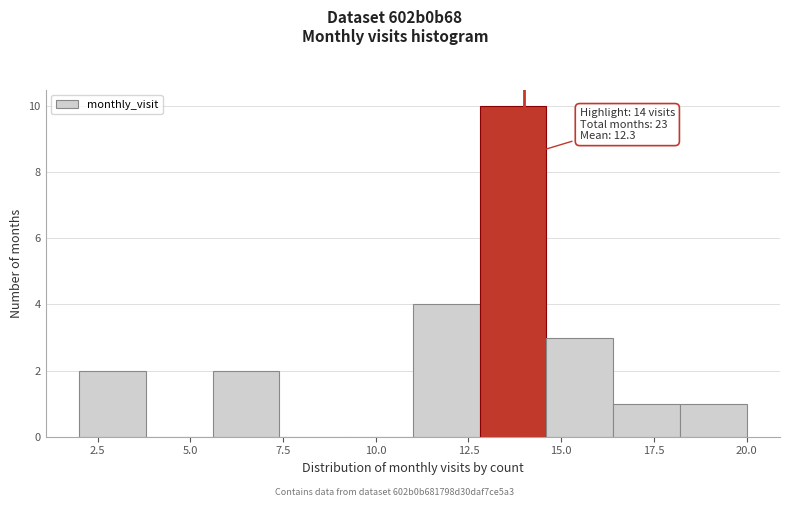

Around what value on the x-axis is the tallest bar? Give the approximate position of its centre, as read against the axis.

13.5